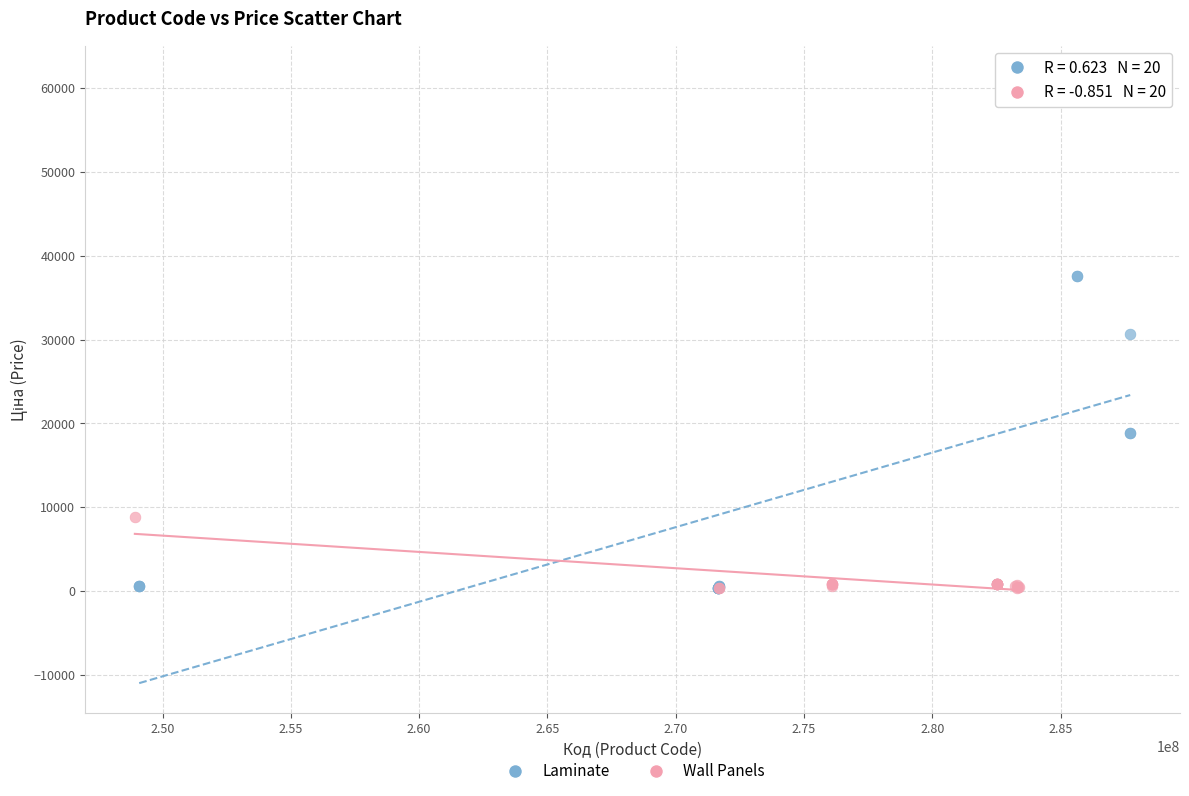

Which series contains the highest Y value?

Laminate